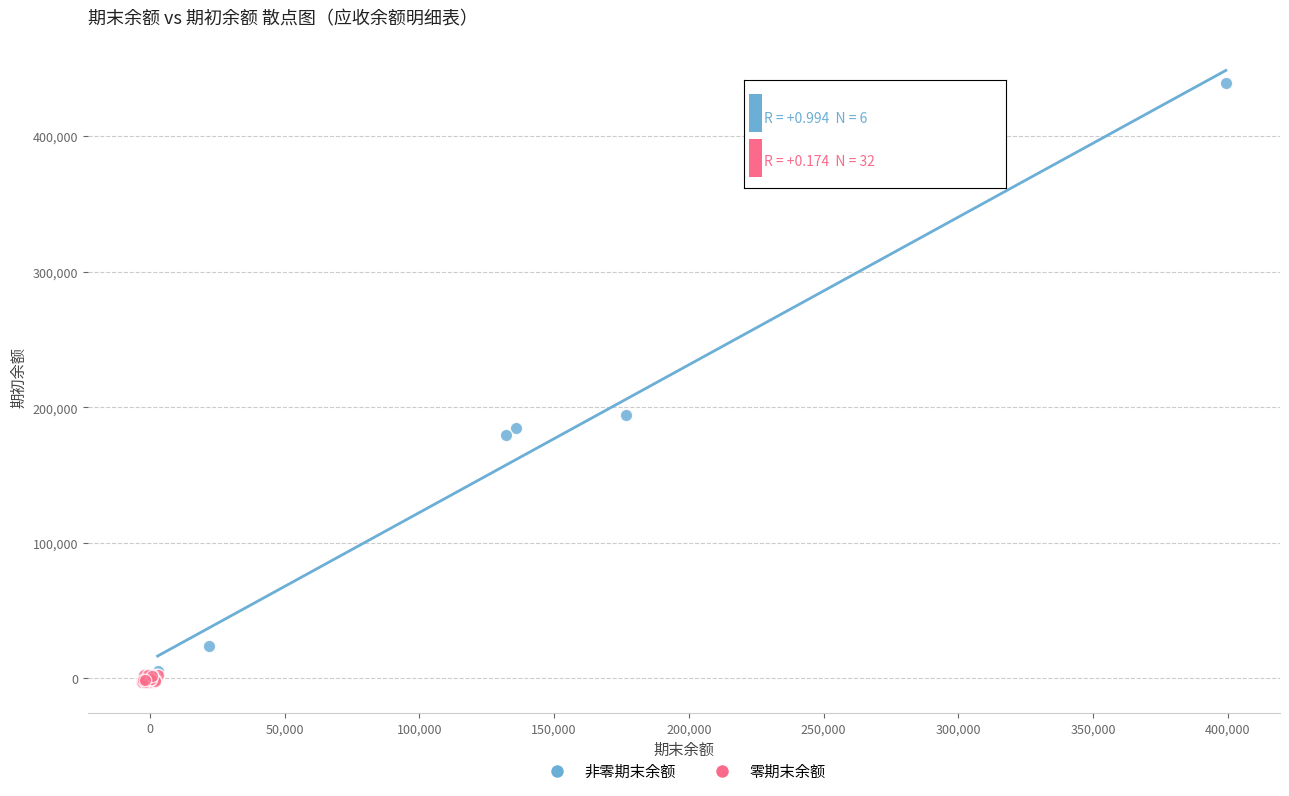

Which series has the largest Y range (max minus min)?

非零期末余额